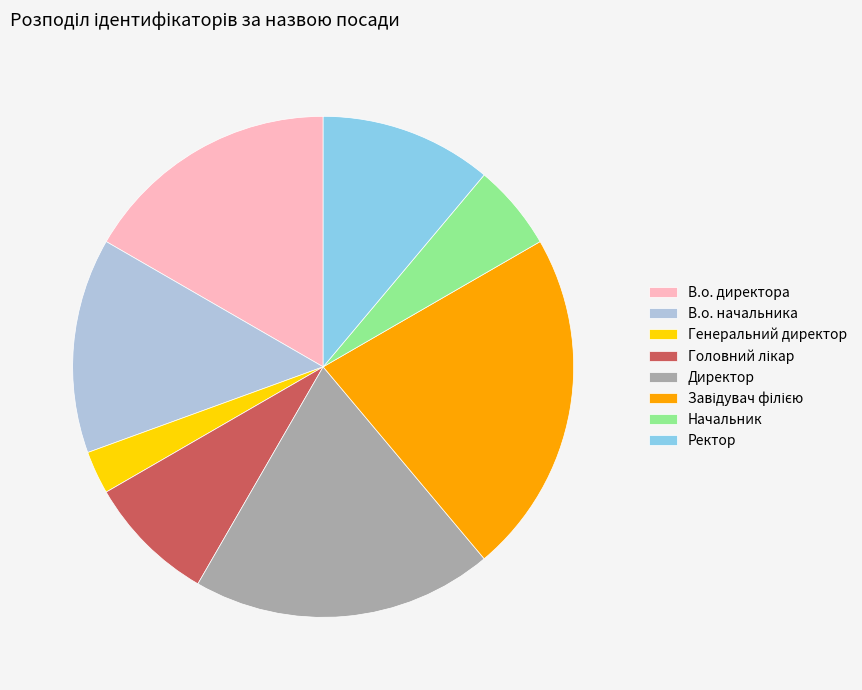

Is the sum of Директор and Начальник greater than half?

No